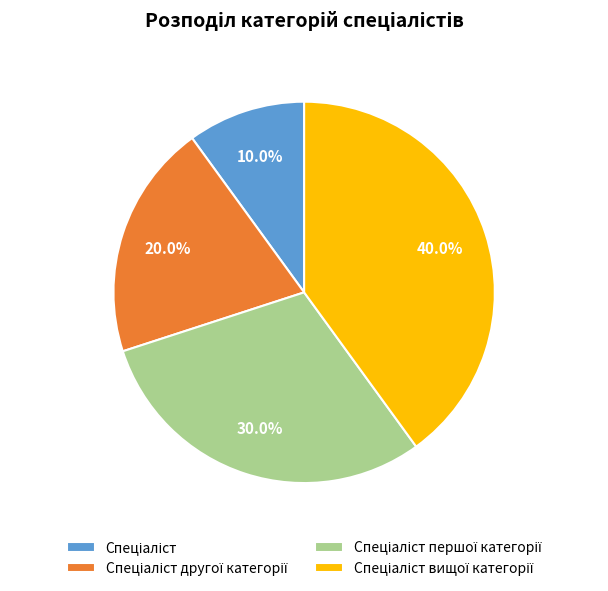

Is there a majority slice in this chart?

No